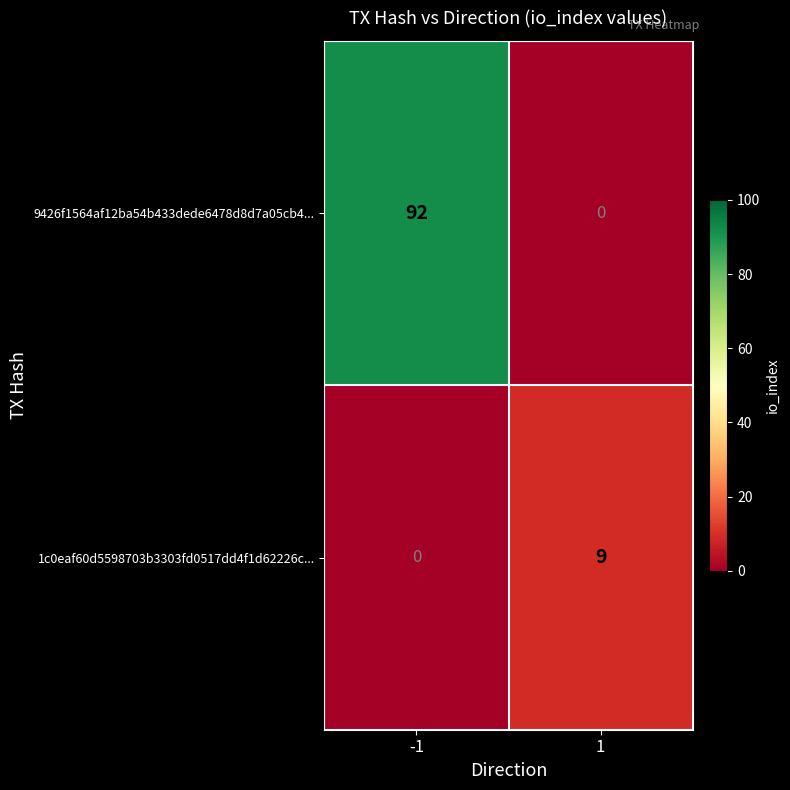

At how many categories does at least one series exceed 0?

2